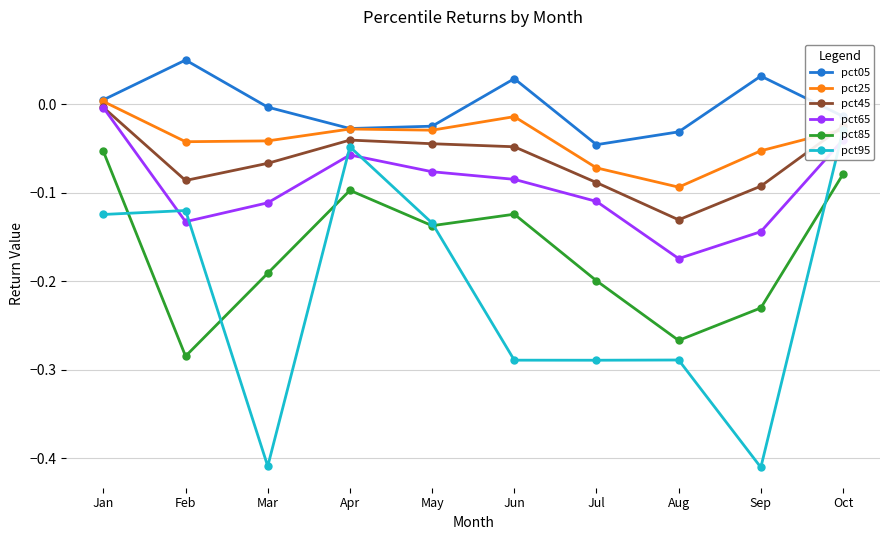

How many values in the pct05 series are below 0?

6